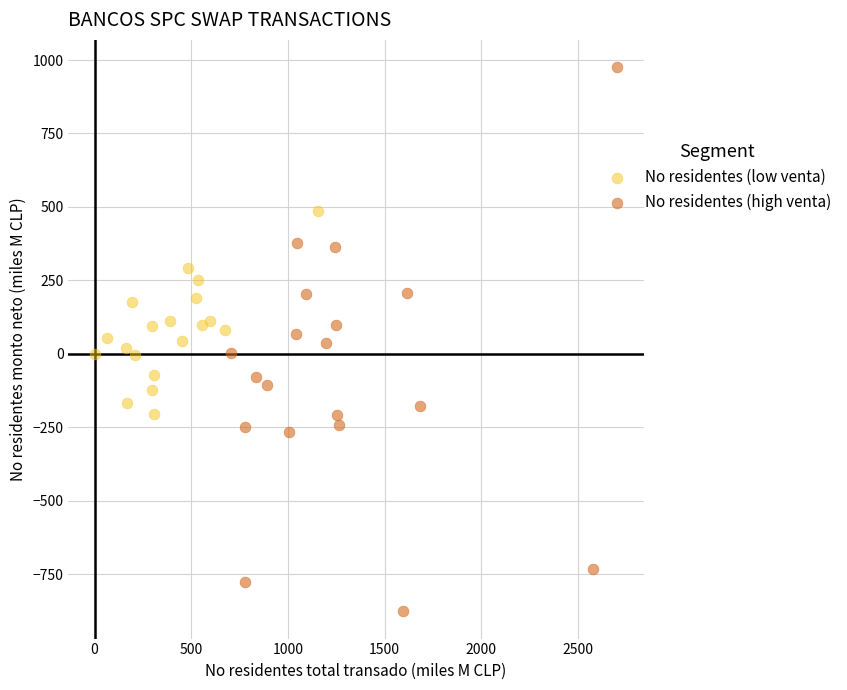

Which series reaches the maximum Y coordinate?

No residentes (high venta)